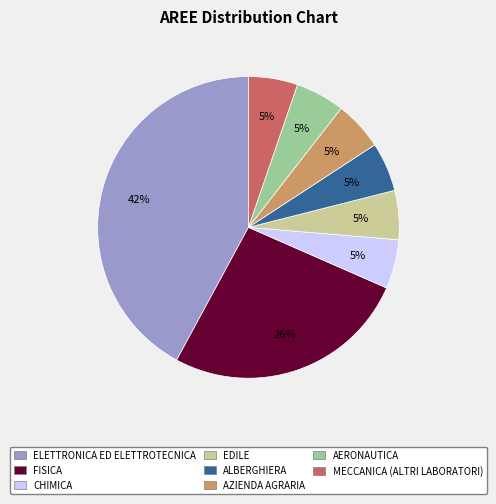

To the nearest percent, what is the average slice percentage?

12%